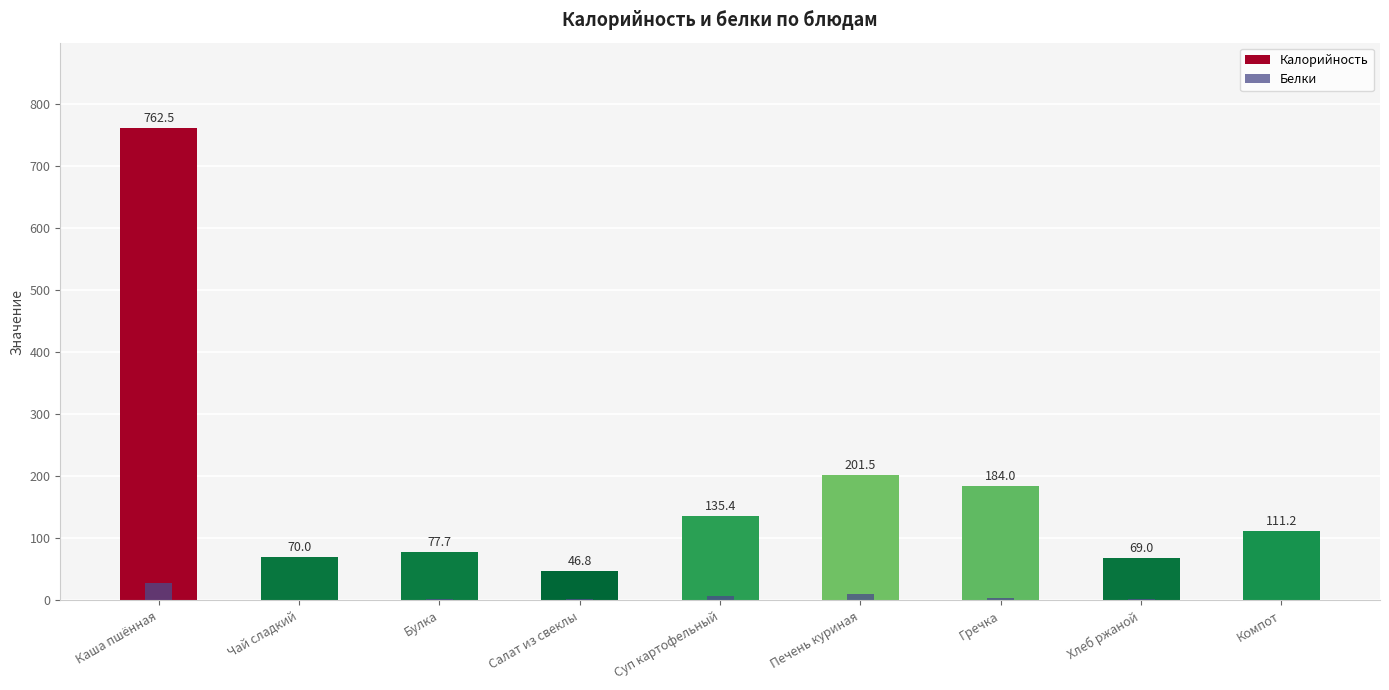

What position from the right is Булка?

7